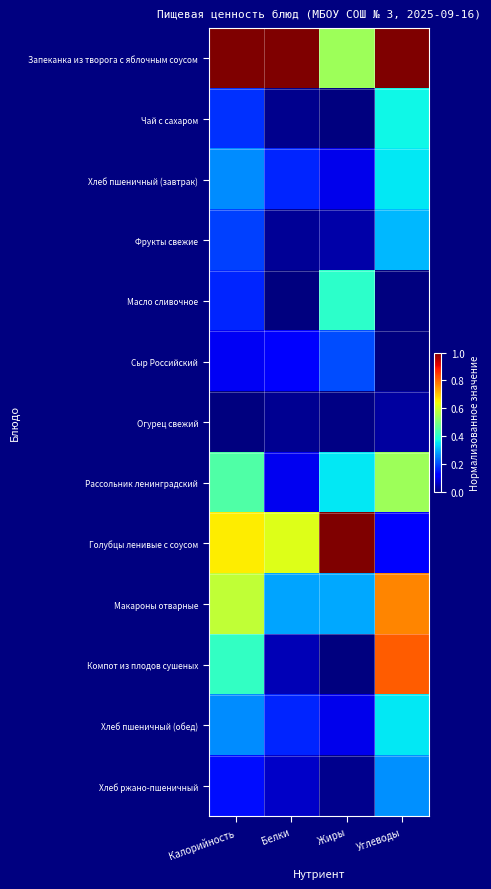

At how many categories does at least one series exceed 0?

4